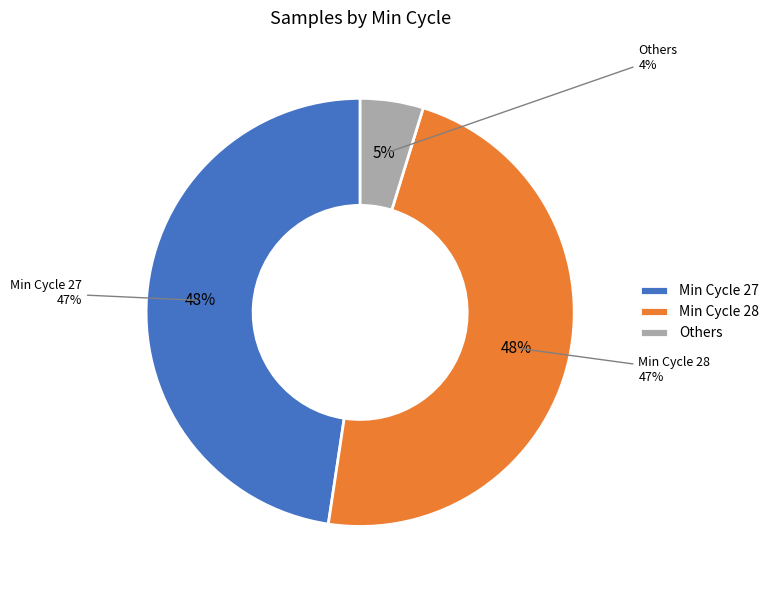

Does any single category account for the majority?

No